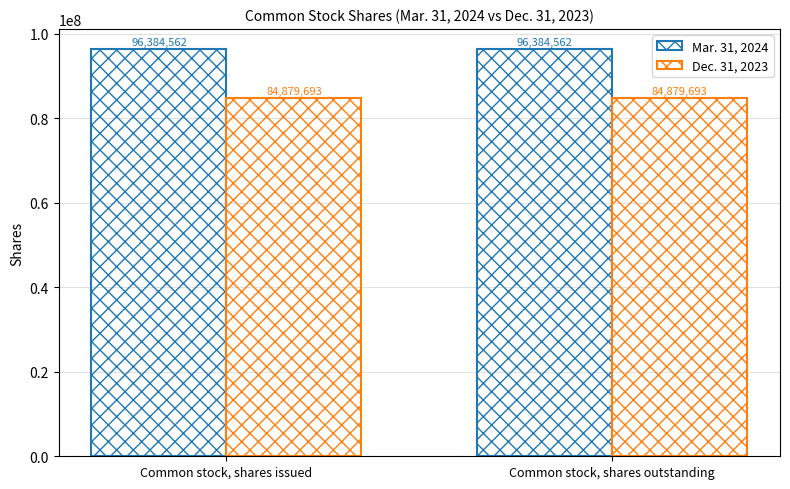

What position from the right is Common stock, shares outstanding?

1